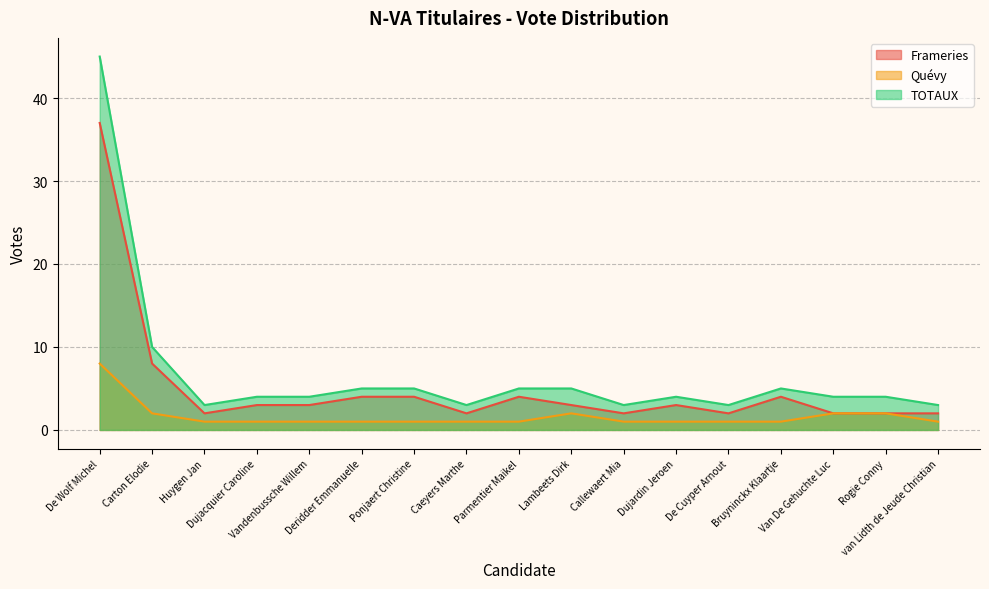

What is the difference between the Frameries values at De Cuyper Arnout and Parmentier Maikel?

2